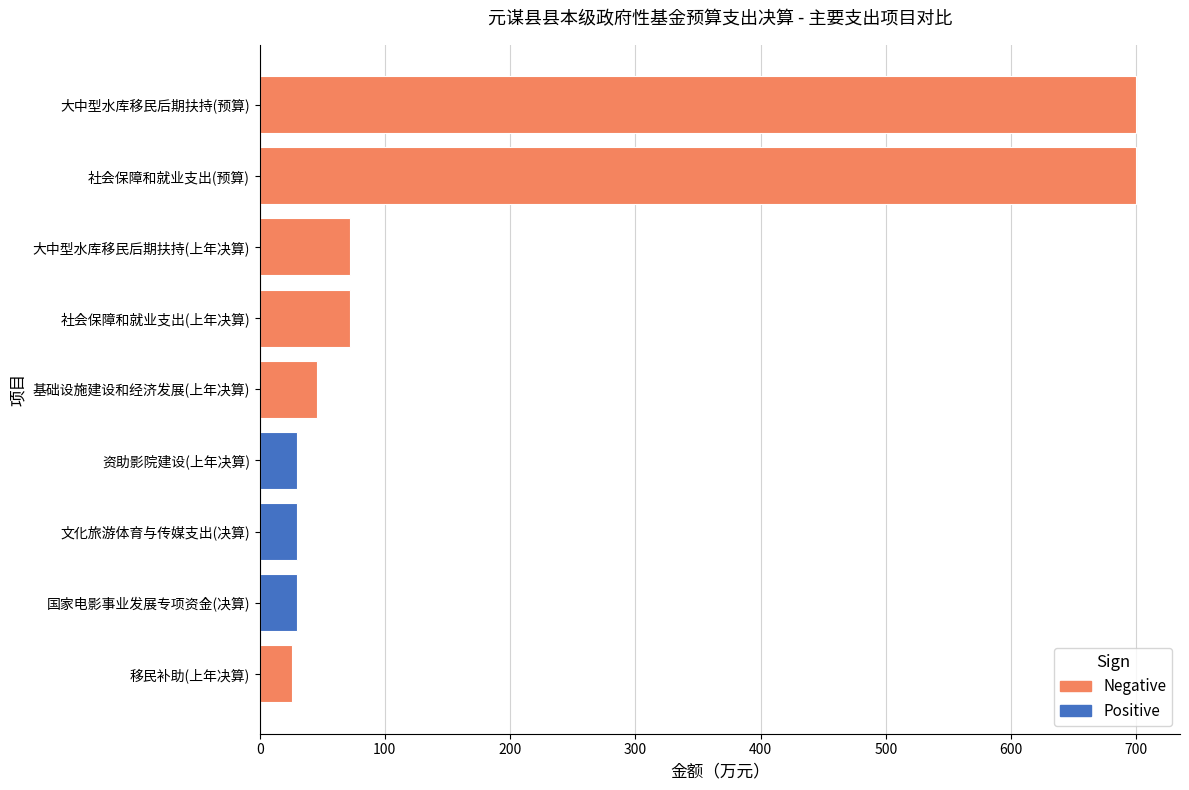

What is the change in value from 文化旅游体育与传媒支出(决算) to 大中型水库移民后期扶持(预算)?

+670